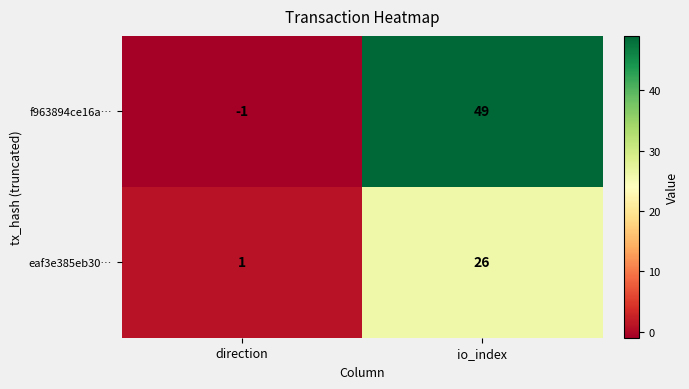

At how many categories does at least one series exceed 44?

1